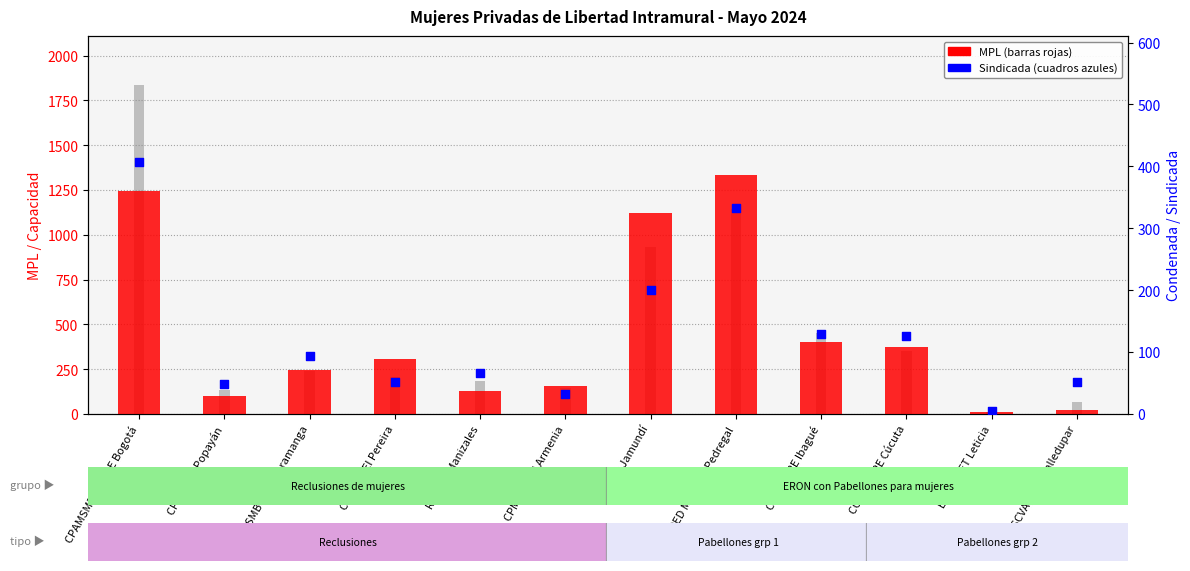

Which series reaches the maximum Y coordinate?

Capacidad